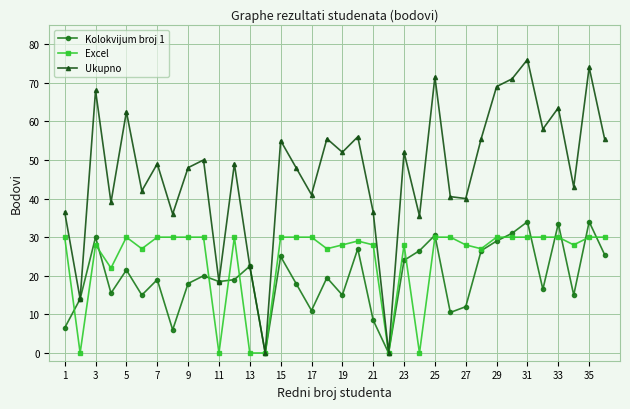

List the series in order of their peak value, lowest first.

Excel, Kolokvijum broj 1, Ukupno